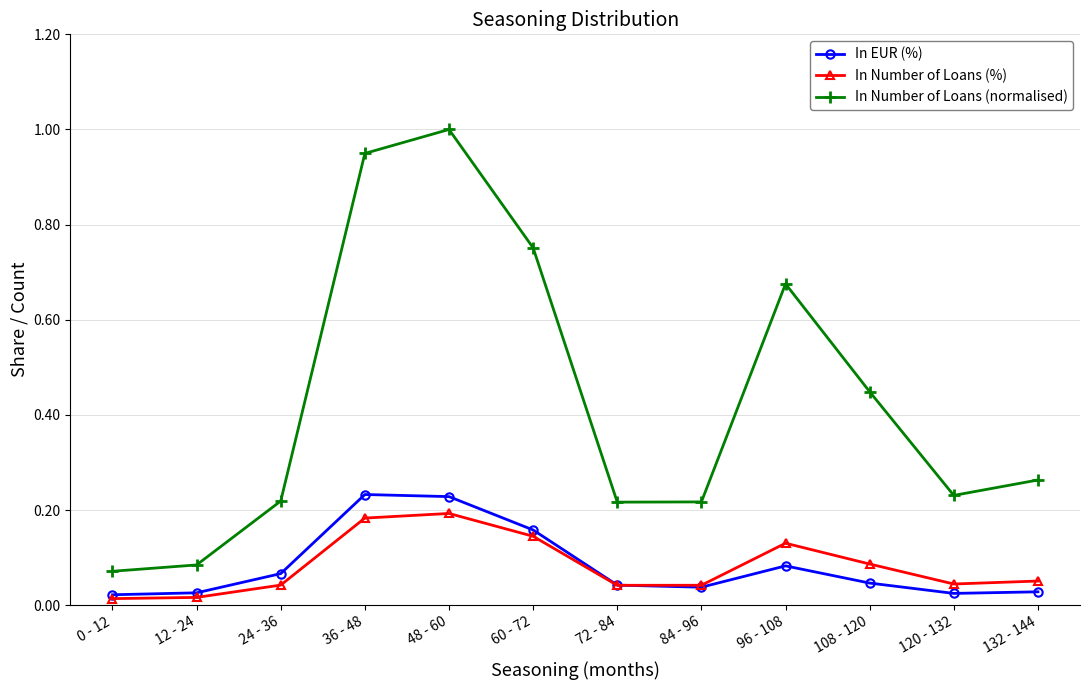

At which category does the chart reach its peak across all series?

48 - 60